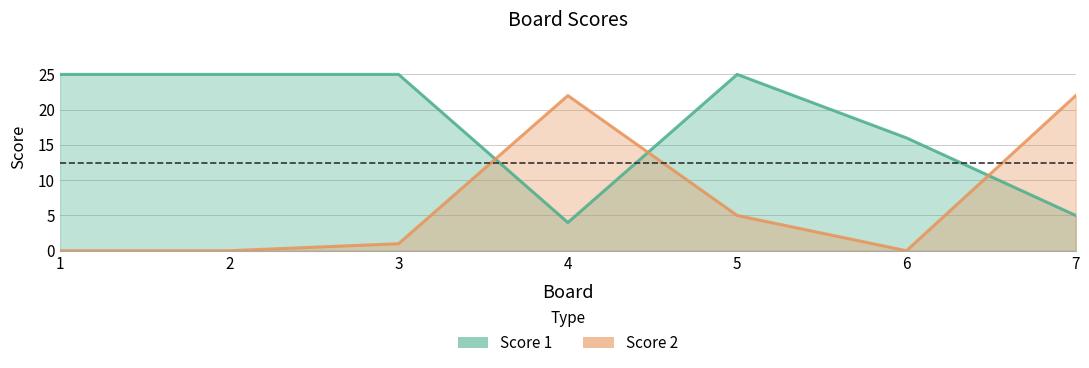

What is the spread (max minus min) of values at 7?

17